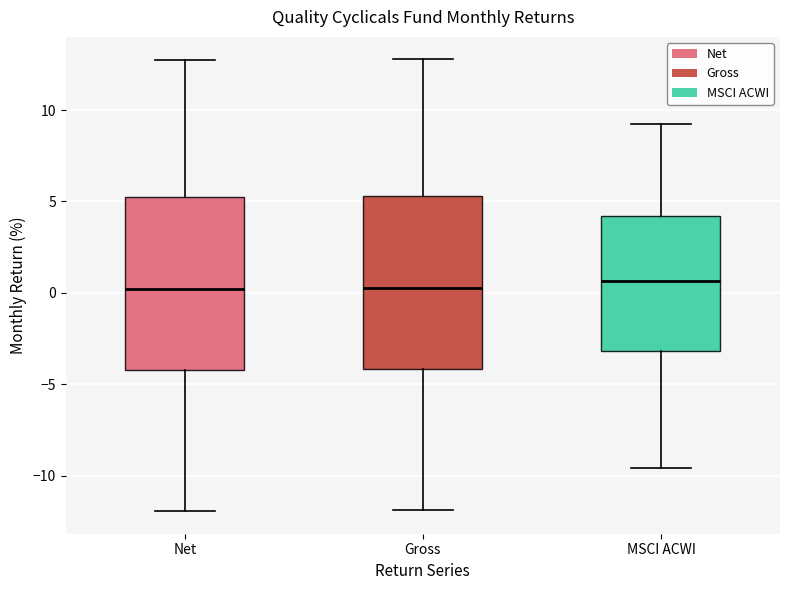

Where does the lower whisker of the box for MSCI ACWI end on the y-axis? The values are not printed on the chart, so give them approximately, as read against the axis.

-9.5